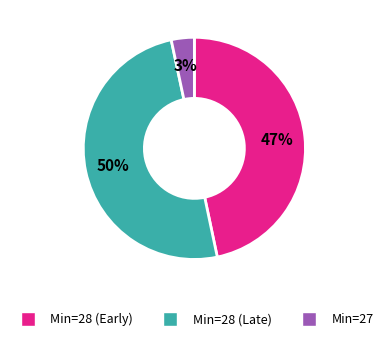

Is Min=28 (Early) the majority of the pie?

No